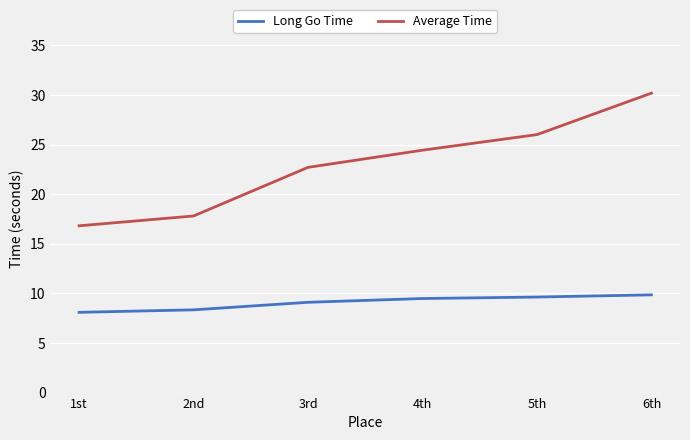

List the series in order of their overall mean, lowest first.

Long Go Time, Average Time